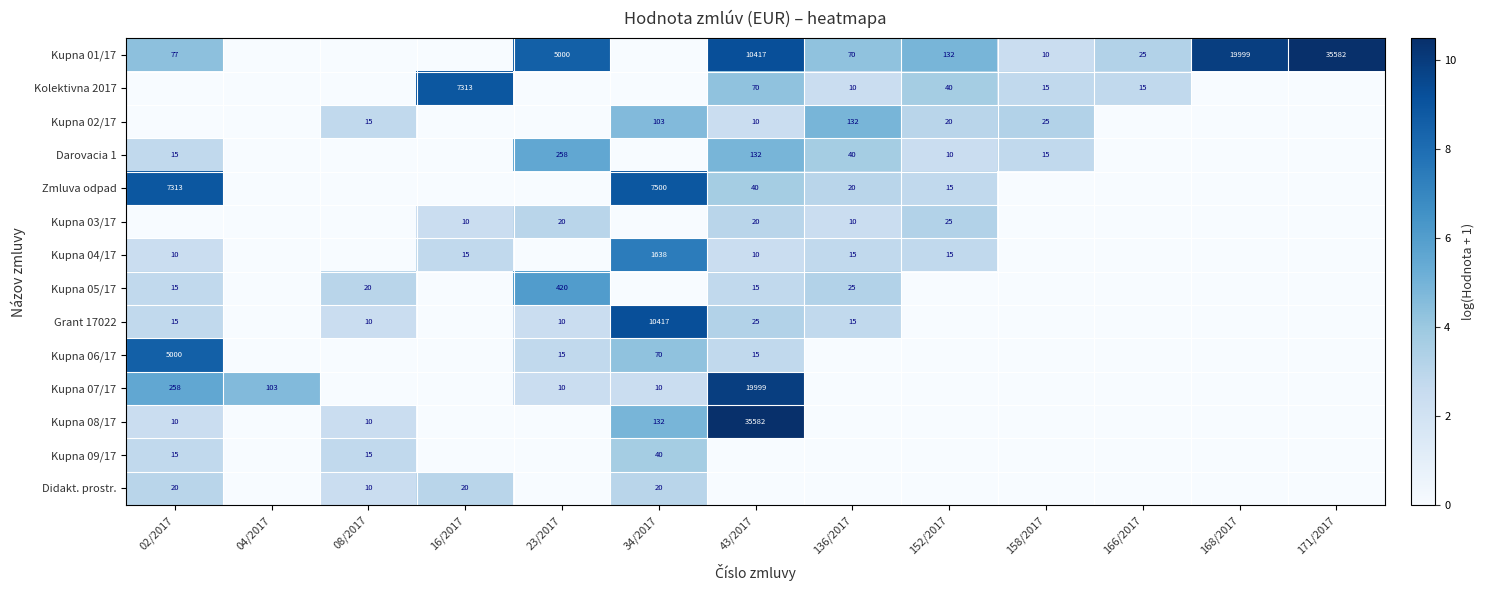

At which category is the sum across all series the highest?

43/2017